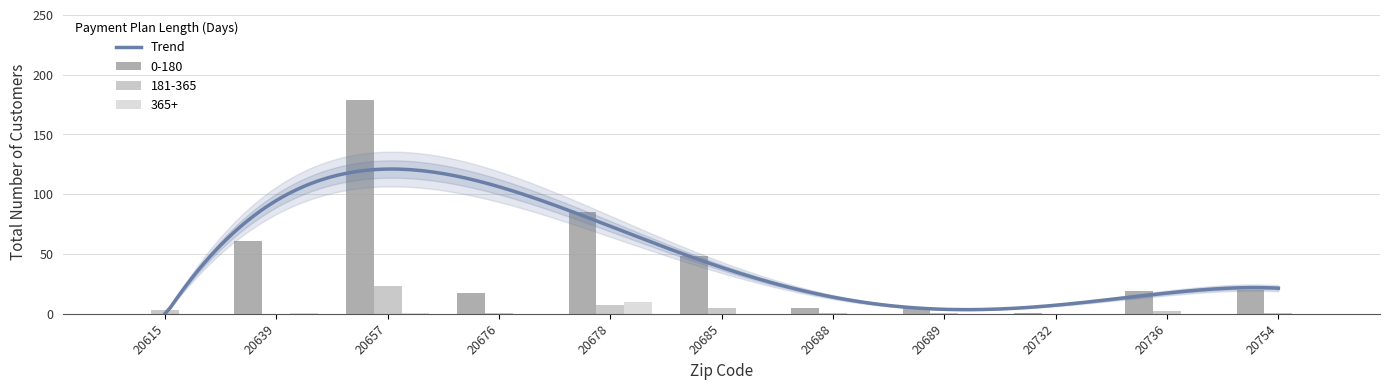

What is the value of the 181-365 bar at the 3rd from the left?

23